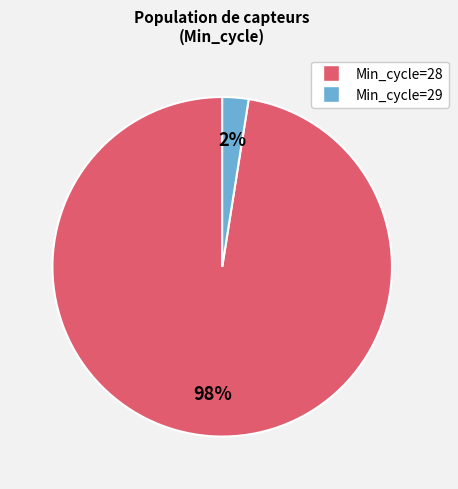

Is there any slice that represents more than half of the pie?

Yes